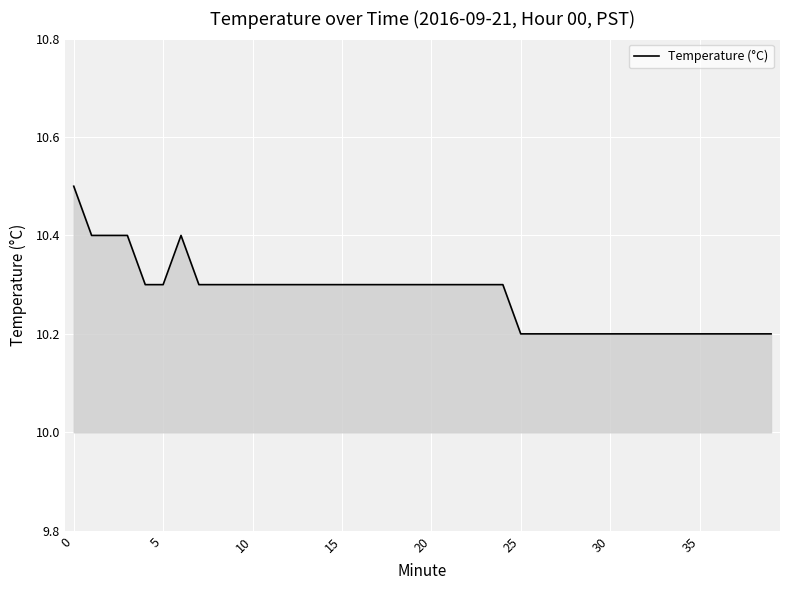

Does the chart display data point markers on the line(s)?

No